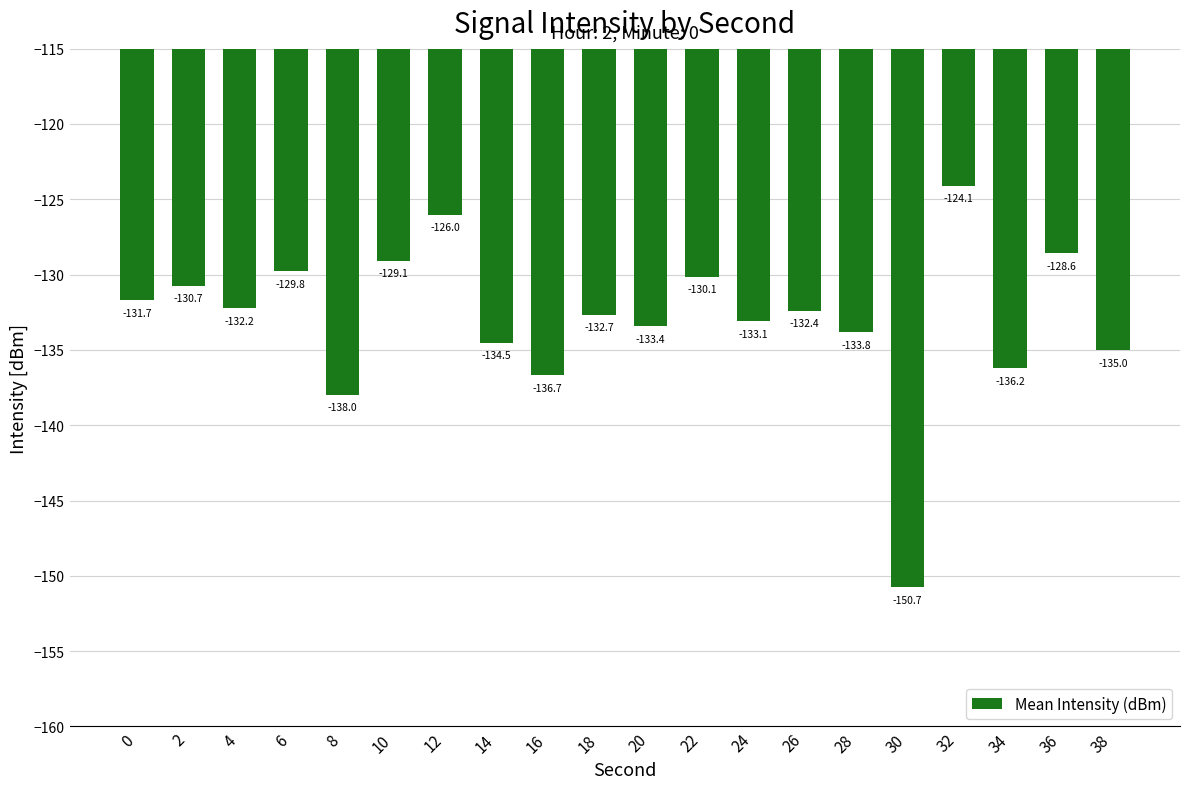

The value at 12 is -126.0. True or false?

True